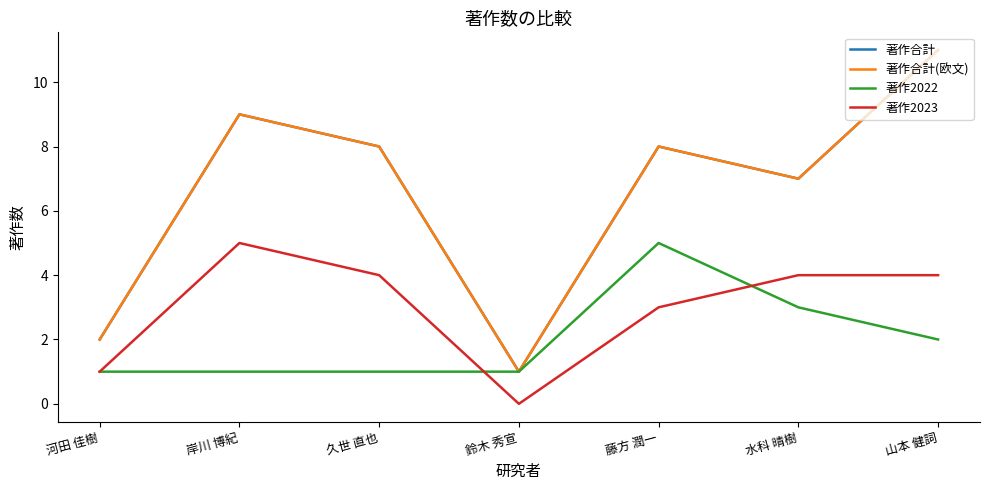

What is the sum of all 著作2023 values?

21